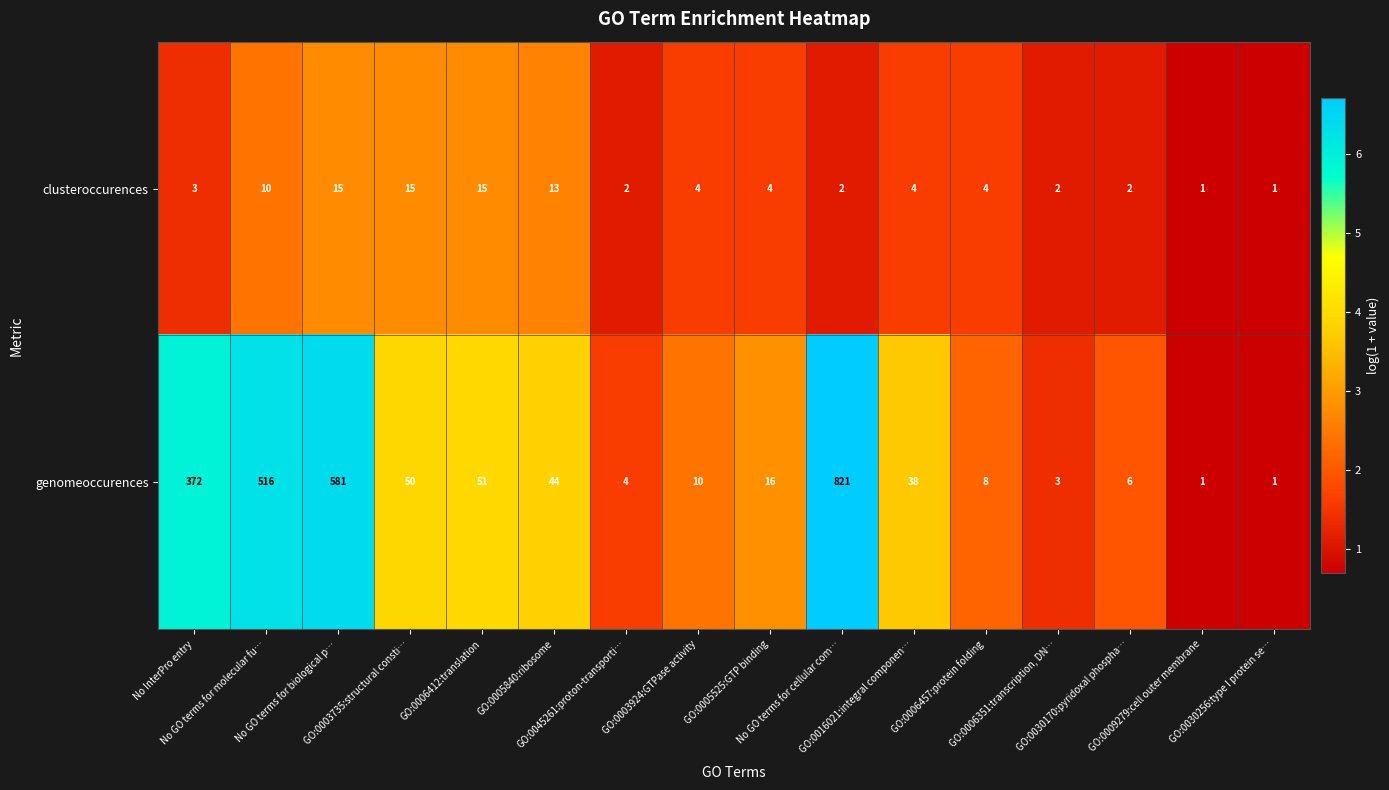

At which category is the sum across all series the highest?

No GO terms for cellular com…